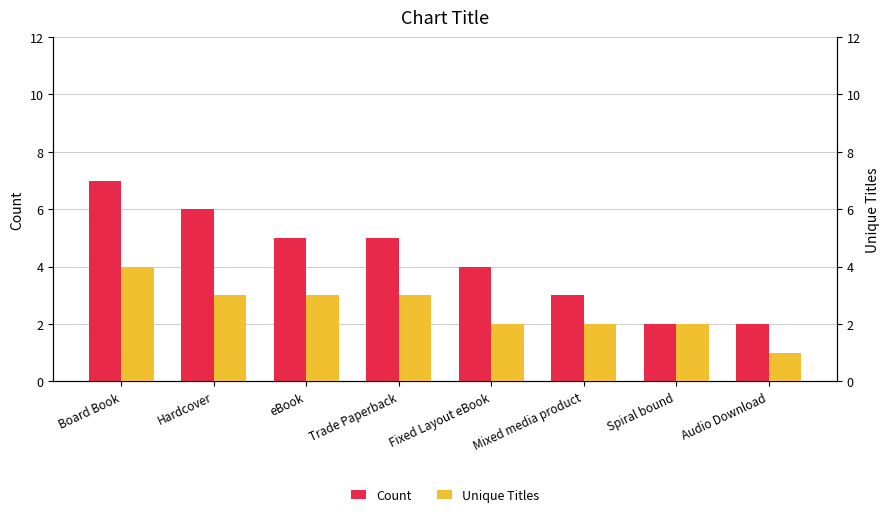

Count the number of categories in the chart.

8